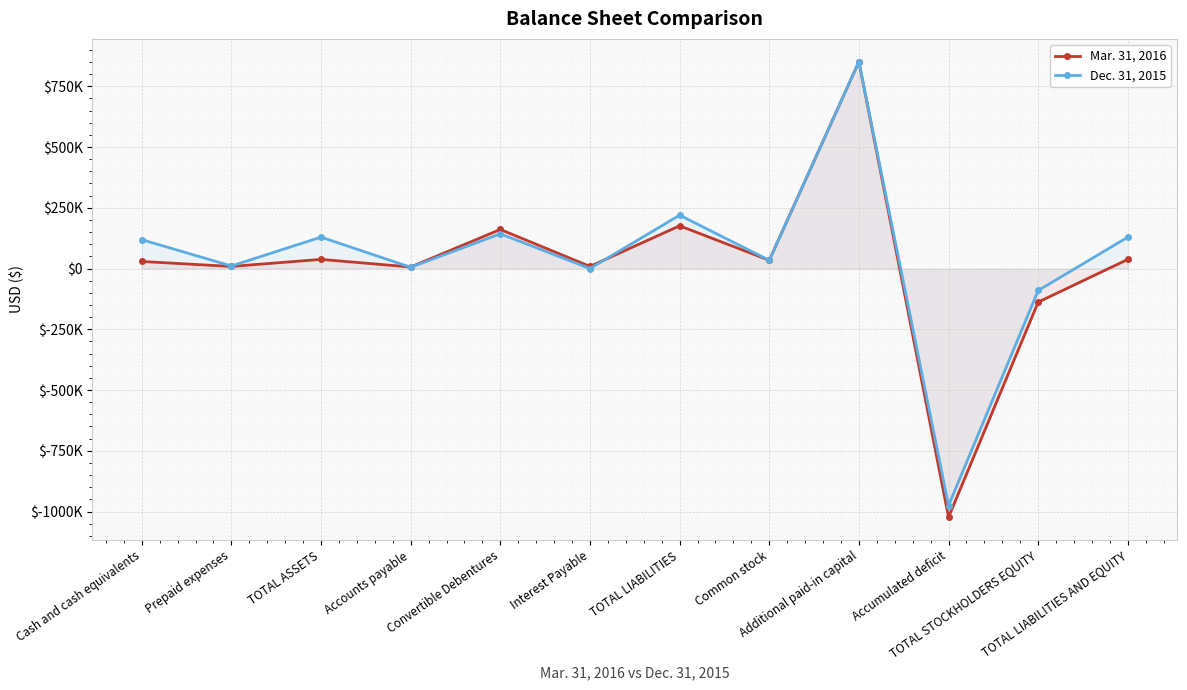

How many values in Dec. 31, 2015 are above zero?

9